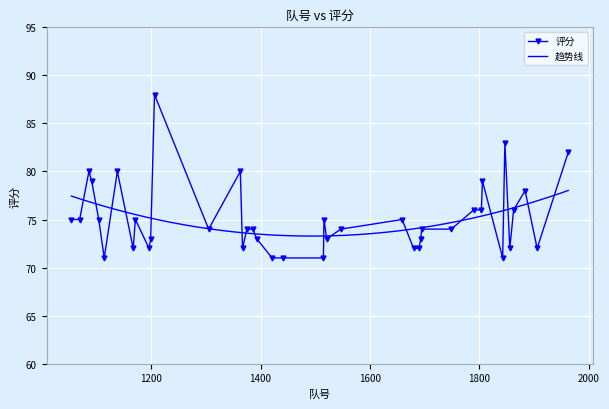

True or false: 评分 has more than 0 points higher than both neighbors.

True